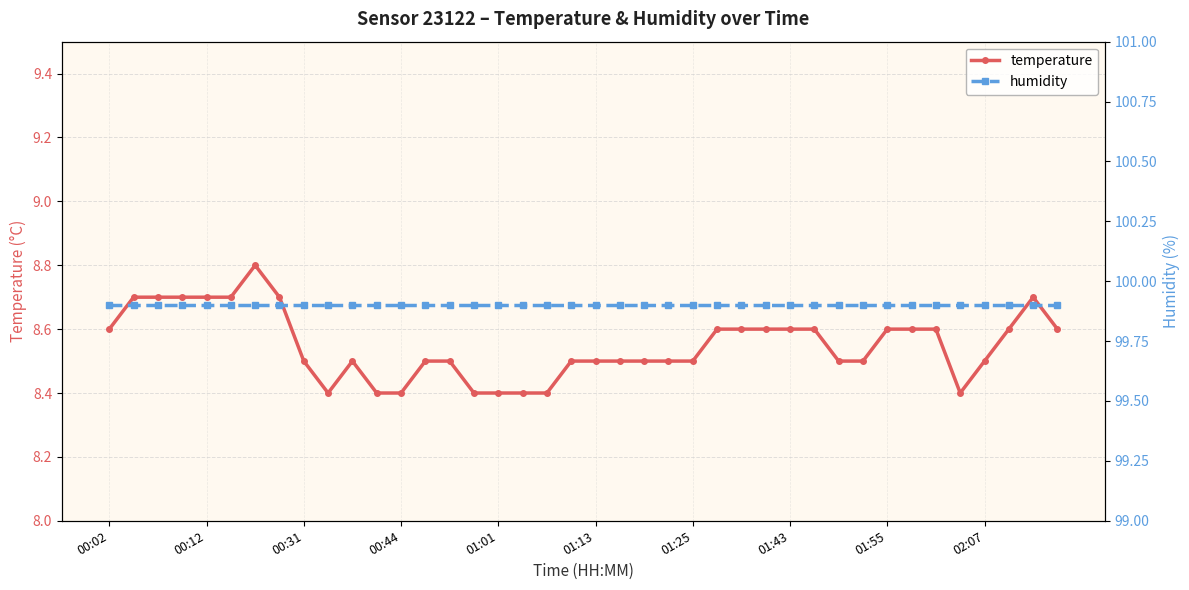

What is the sum of all humidity values?

3996.0